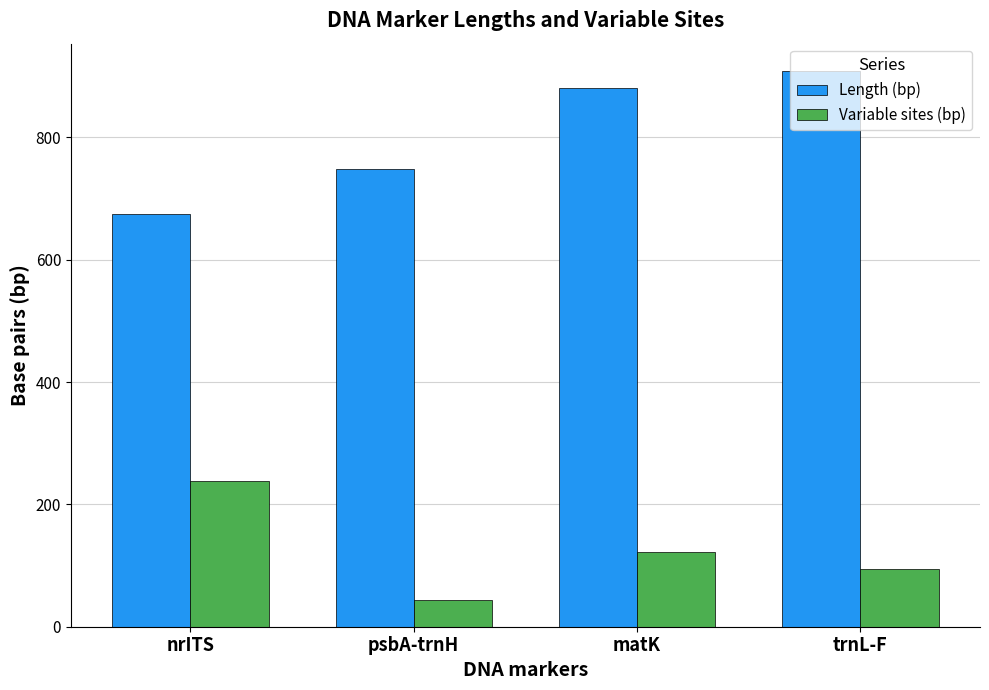

Rank the series by their maximum value, from highest to lowest.

Length (bp), Variable sites (bp)